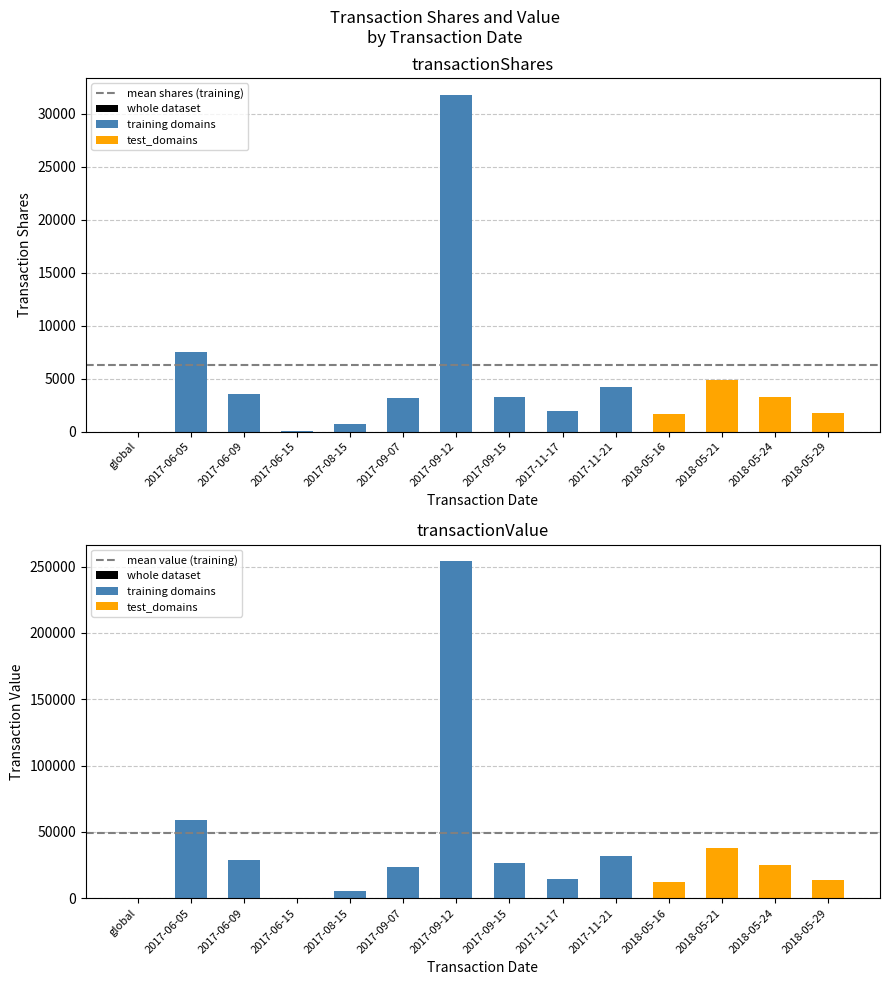

Which category has the highest value across all series?

6